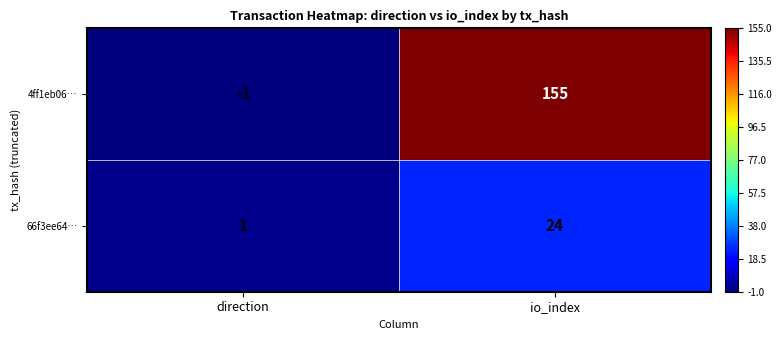

At which category is the sum across all series the highest?

io_index